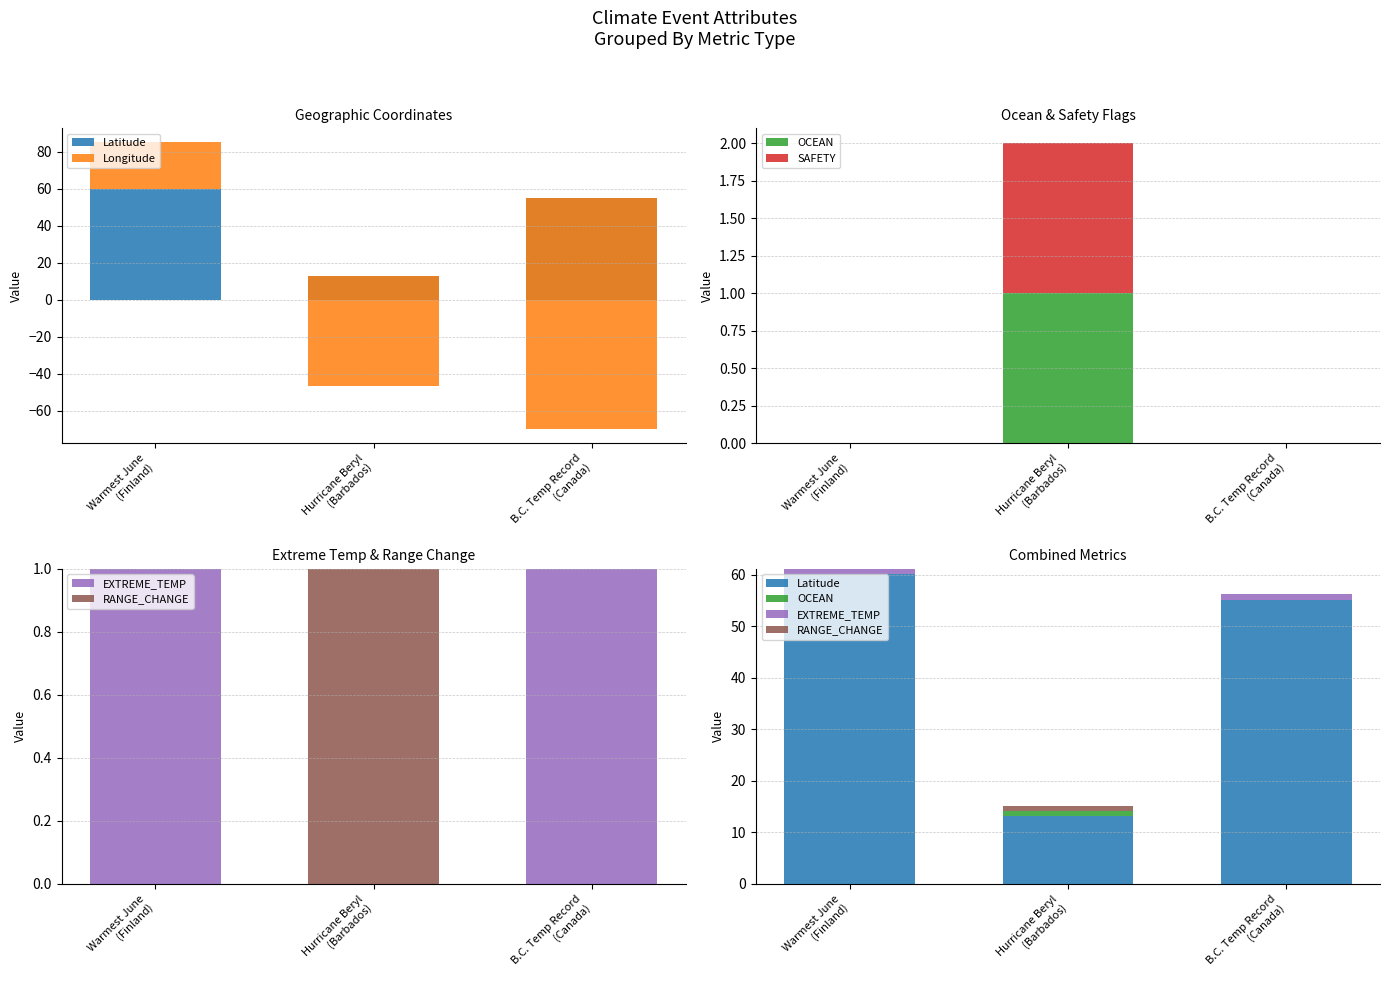

What position from the left is B.C. Temp Record
(Canada)?

3